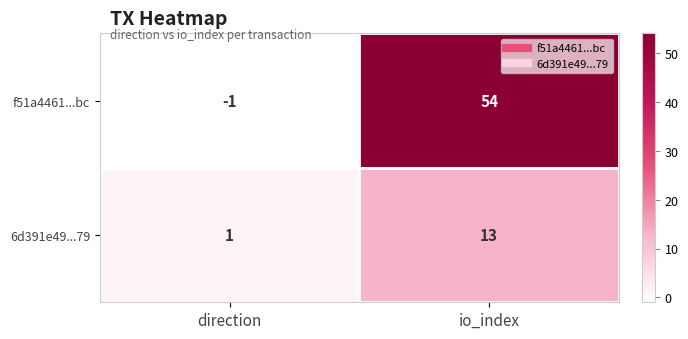

Count the number of categories in the chart.

2